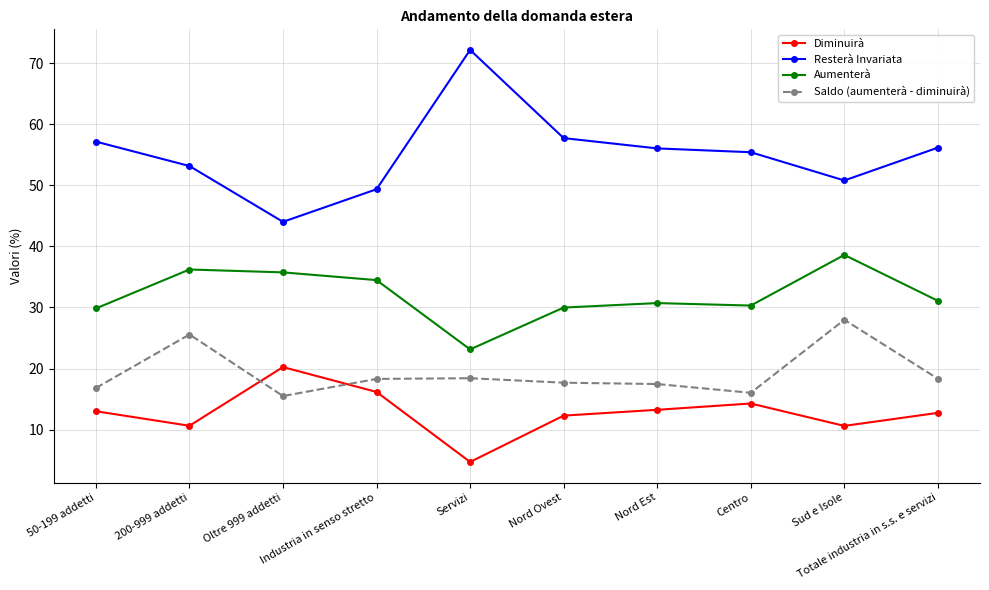

Rank the series by their average value, from lowest to highest.

Diminuirà, Saldo (aumenterà - diminuirà), Aumenterà, Resterà Invariata